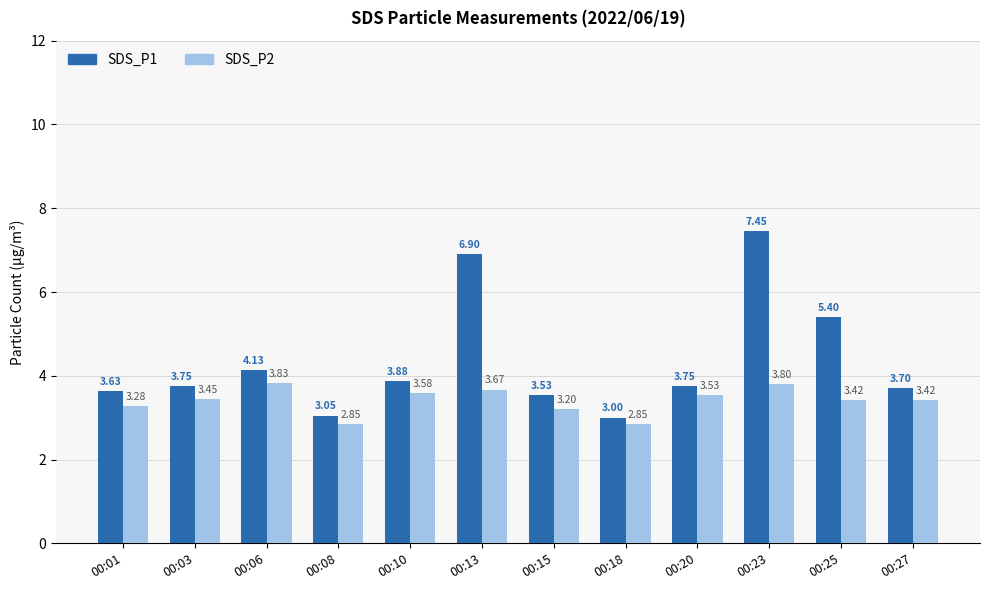

How many distinct data groups are displayed?

2